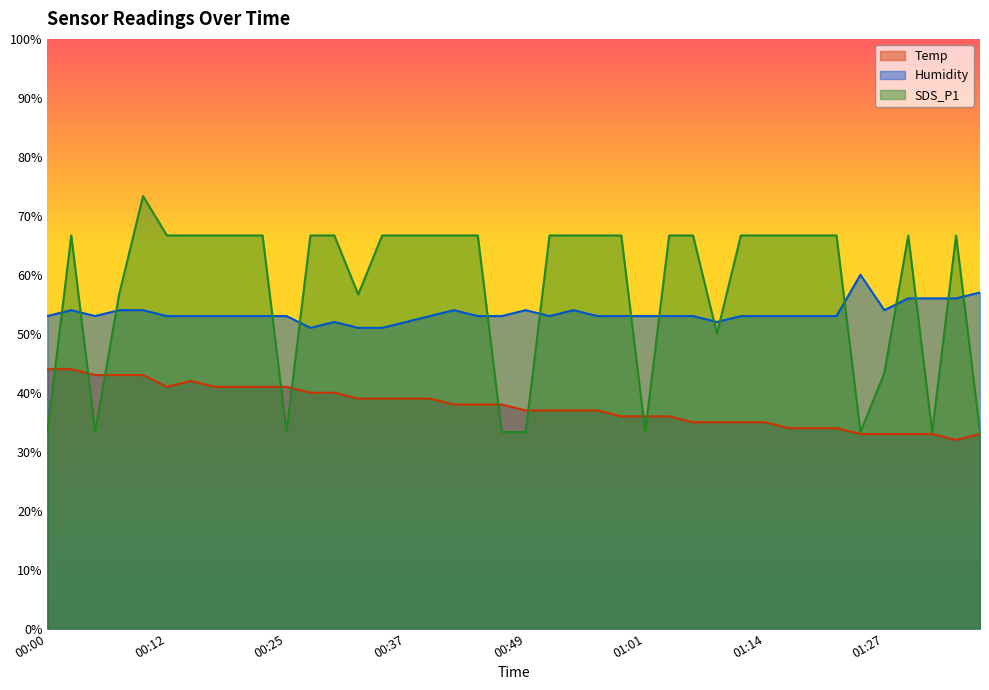

What is the difference between the SDS_P1 values at 00:22 and 00:10?

6.7